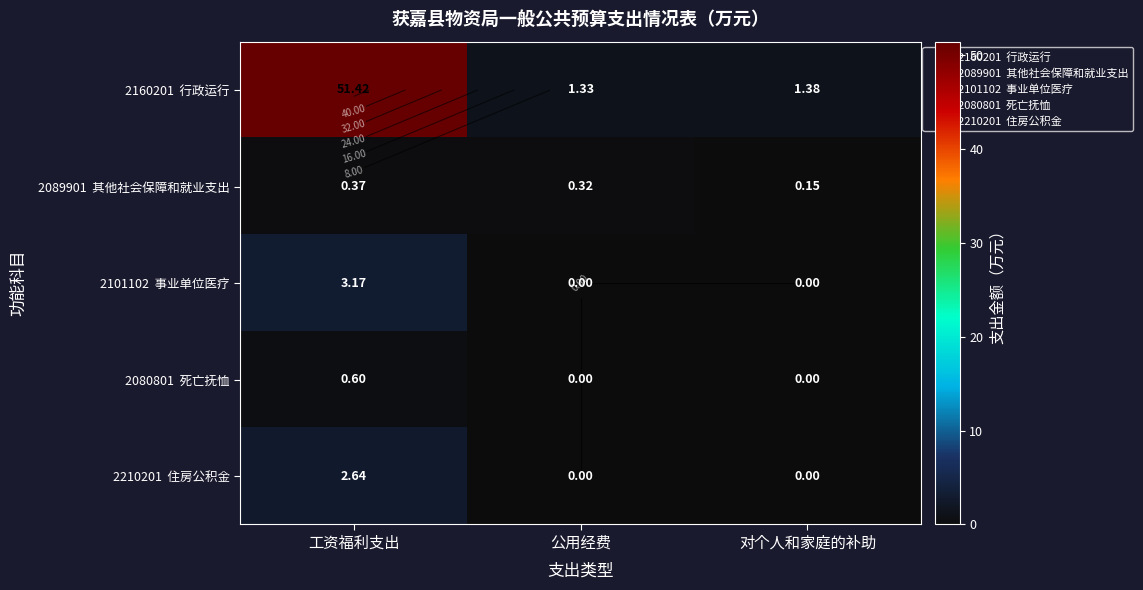

What is the sum of the 2160201 行政运行 values at 对个人和家庭的补助 and 工资福利支出?

52.8